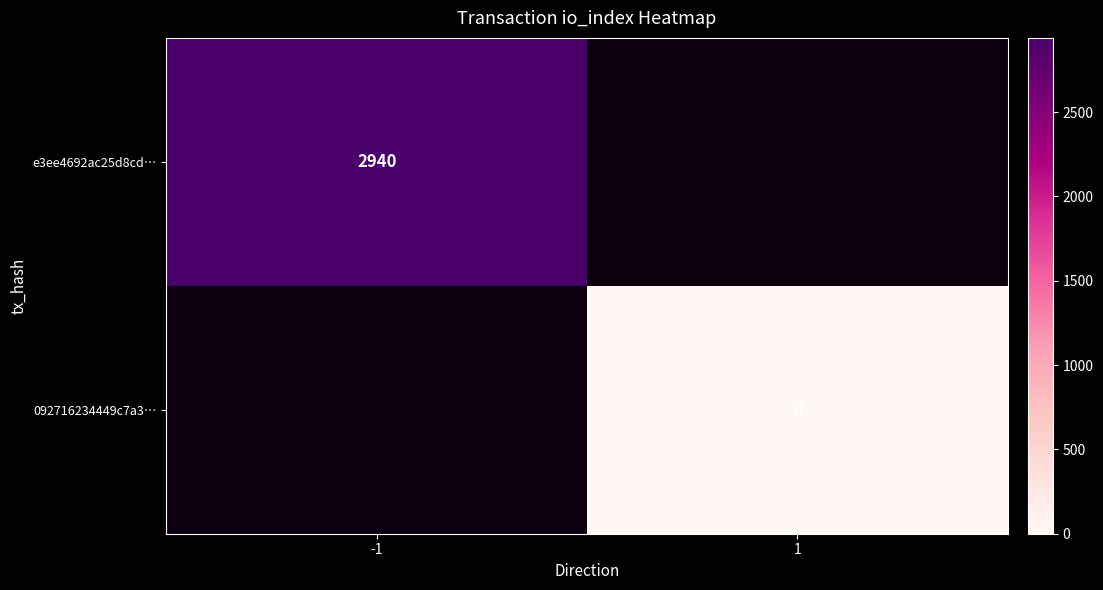

Between 1 and -1, which is larger?

-1